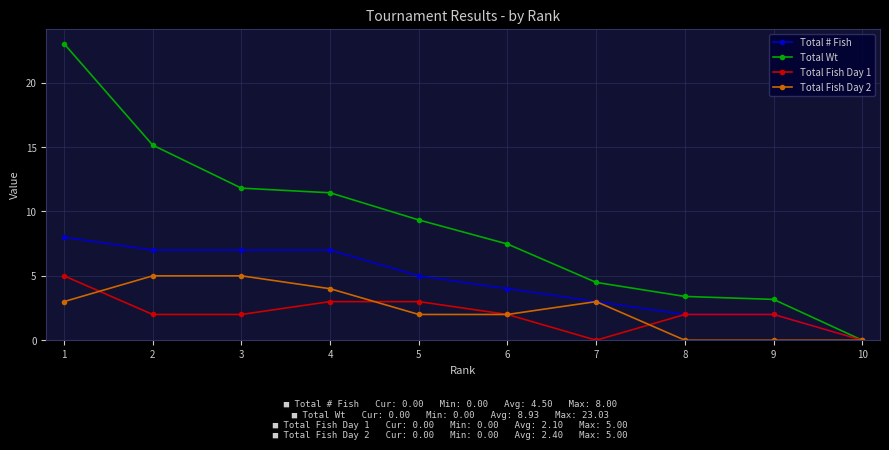

What is the difference between the highest and lowest values at 6?

5.5